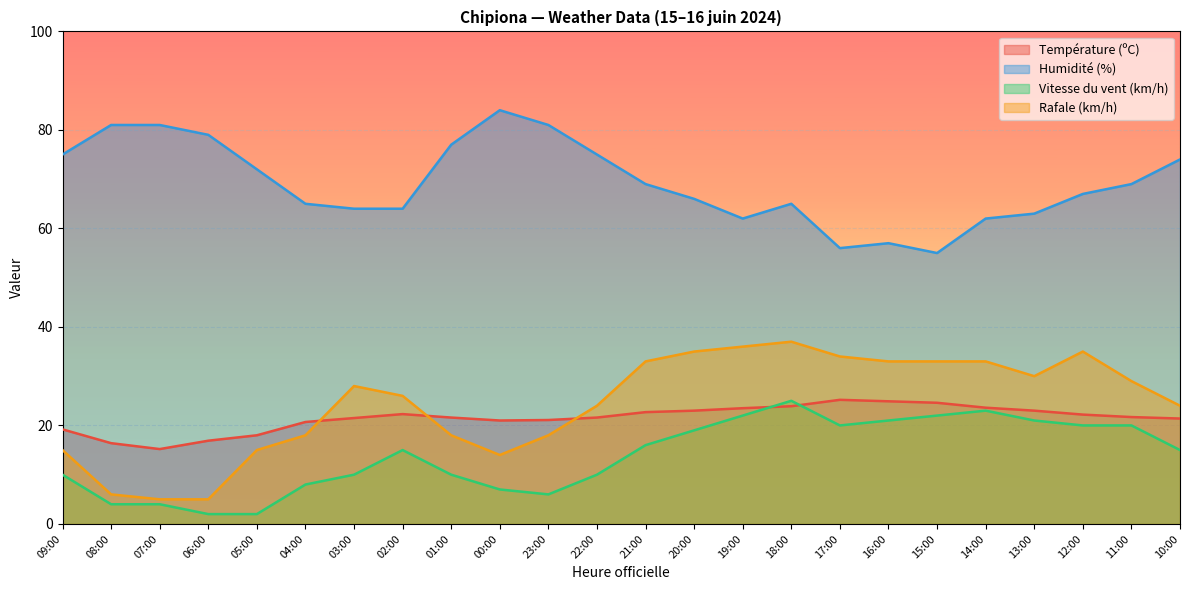

Reading left to right, extract all data points from this chart.

Température (ºC): 09:00=19.2	08:00=16.4	07:00=15.2	06:00=16.9	05:00=18.0	04:00=20.7	03:00=21.5	02:00=22.3	01:00=21.6	00:00=21.0	23:00=21.1	22:00=21.6	21:00=22.7	20:00=23.0	19:00=23.5	18:00=23.9	17:00=25.2	16:00=24.9	15:00=24.6	14:00=23.6	13:00=23.0	12:00=22.2	11:00=21.7	10:00=21.4
Humidité (%): 09:00=75.0	08:00=81.0	07:00=81.0	06:00=79.0	05:00=72.0	04:00=65.0	03:00=64.0	02:00=64.0	01:00=77.0	00:00=84.0	23:00=81.0	22:00=75.0	21:00=69.0	20:00=66.0	19:00=62.0	18:00=65.0	17:00=56.0	16:00=57.0	15:00=55.0	14:00=62.0	13:00=63.0	12:00=67.0	11:00=69.0	10:00=74.0
Vitesse du vent (km/h): 09:00=10.0	08:00=4.0	07:00=4.0	06:00=2.0	05:00=2.0	04:00=8.0	03:00=10.0	02:00=15.0	01:00=10.0	00:00=7.0	23:00=6.0	22:00=10.0	21:00=16.0	20:00=19.0	19:00=22.0	18:00=25.0	17:00=20.0	16:00=21.0	15:00=22.0	14:00=23.0	13:00=21.0	12:00=20.0	11:00=20.0	10:00=15.0
Rafale (km/h): 09:00=15.0	08:00=6.0	07:00=5.0	06:00=5.0	05:00=15.0	04:00=18.0	03:00=28.0	02:00=26.0	01:00=18.0	00:00=14.0	23:00=18.0	22:00=24.0	21:00=33.0	20:00=35.0	19:00=36.0	18:00=37.0	17:00=34.0	16:00=33.0	15:00=33.0	14:00=33.0	13:00=30.0	12:00=35.0	11:00=29.0	10:00=24.0